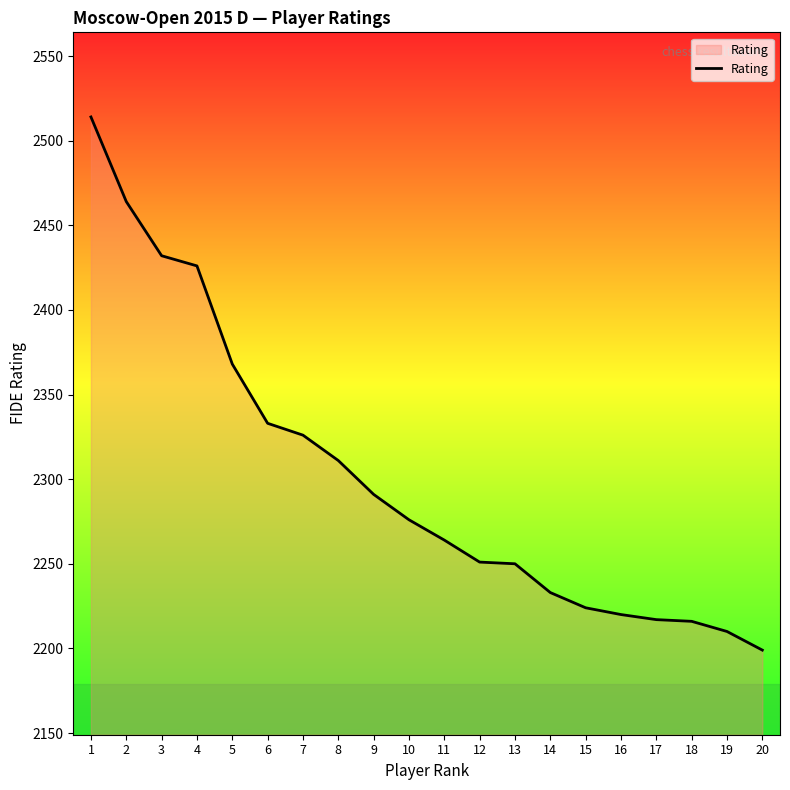

The value at 8 is 3991. True or false?

False